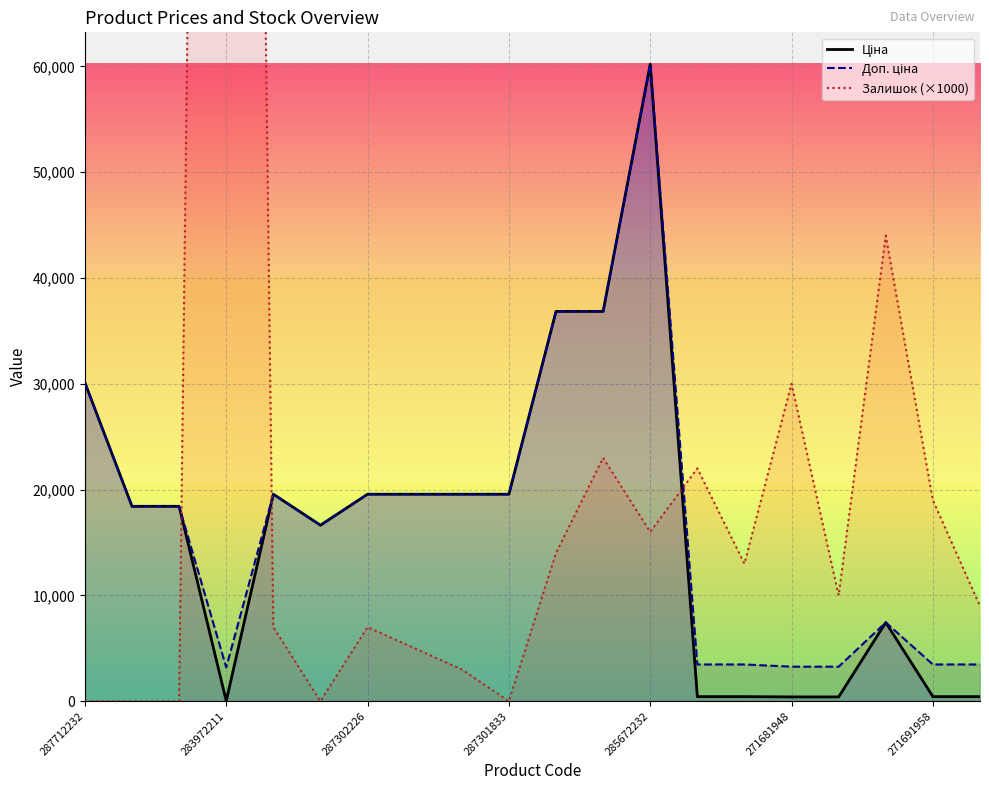

What is the sum of all Залишок (×1000) values?

582000.0